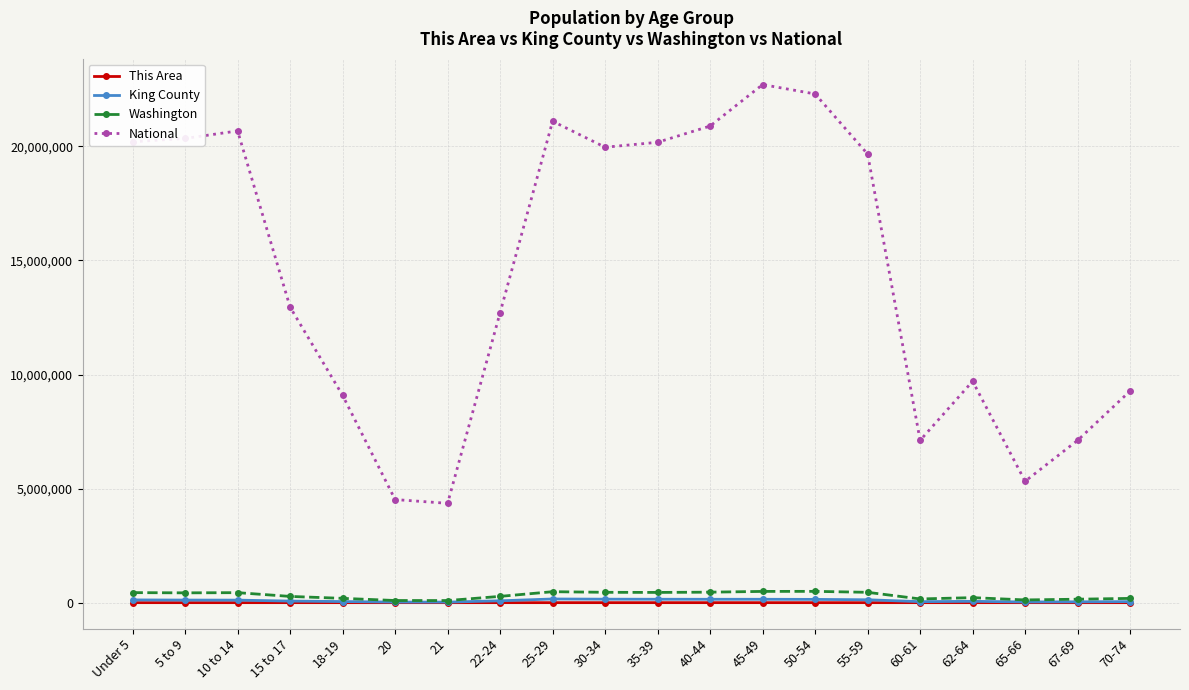

What is the value of the National point at the 2nd from the left?

20348657